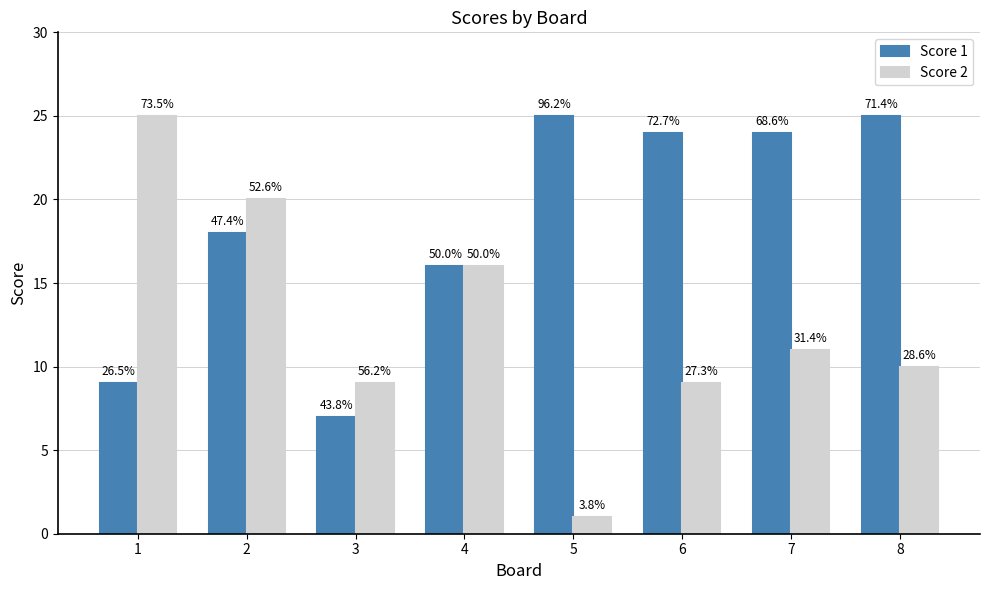

True or false: Score 2 has a value of 3 at 4.

False